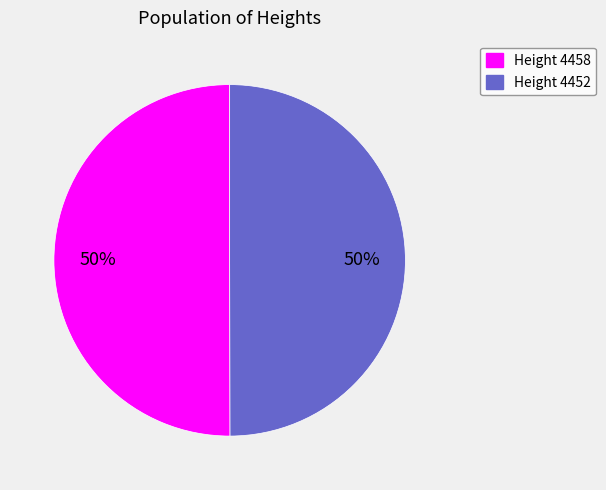

Count the number of slices in the pie.

2